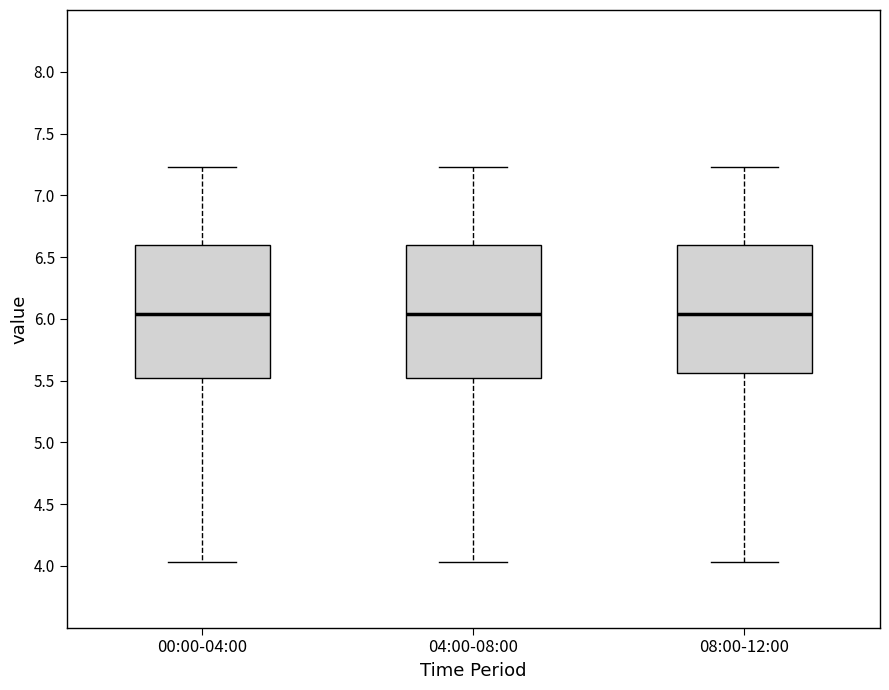

Where does the upper whisker of the box for 04:00-08:00 end on the y-axis? The values are not printed on the chart, so give them approximately, as read against the axis.

7.25